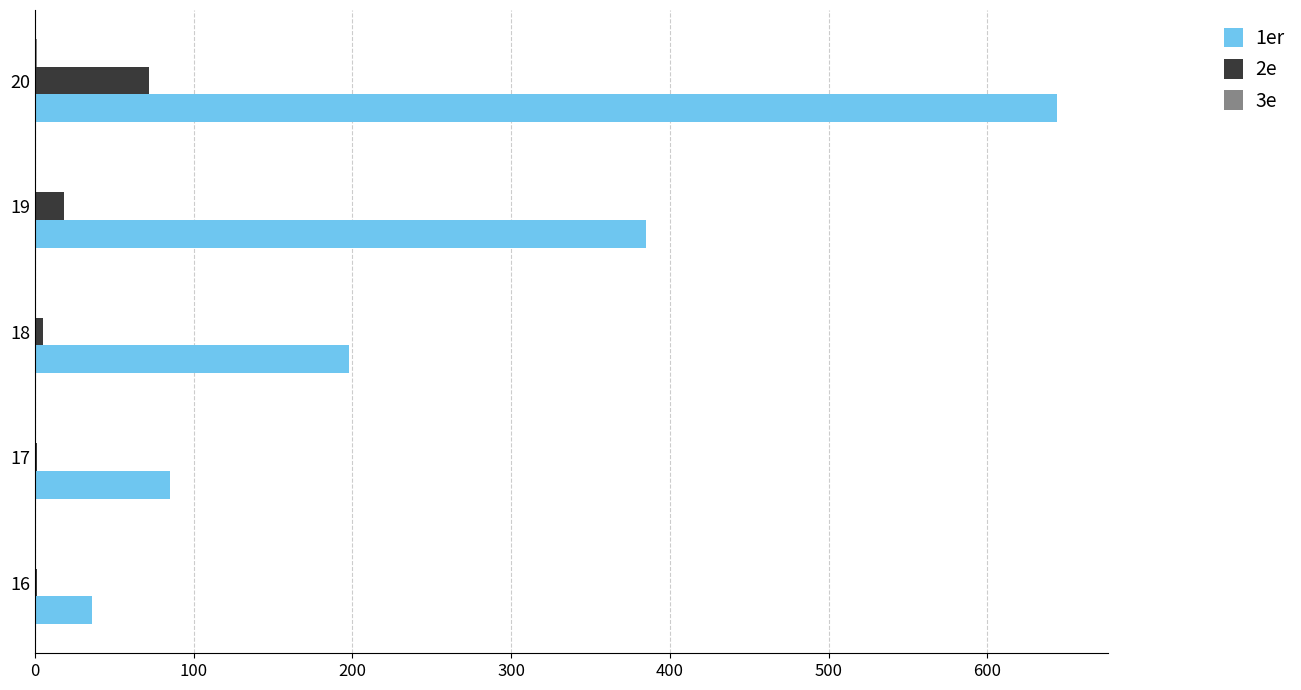

Is it true that 2e equals 72 at 20?

True